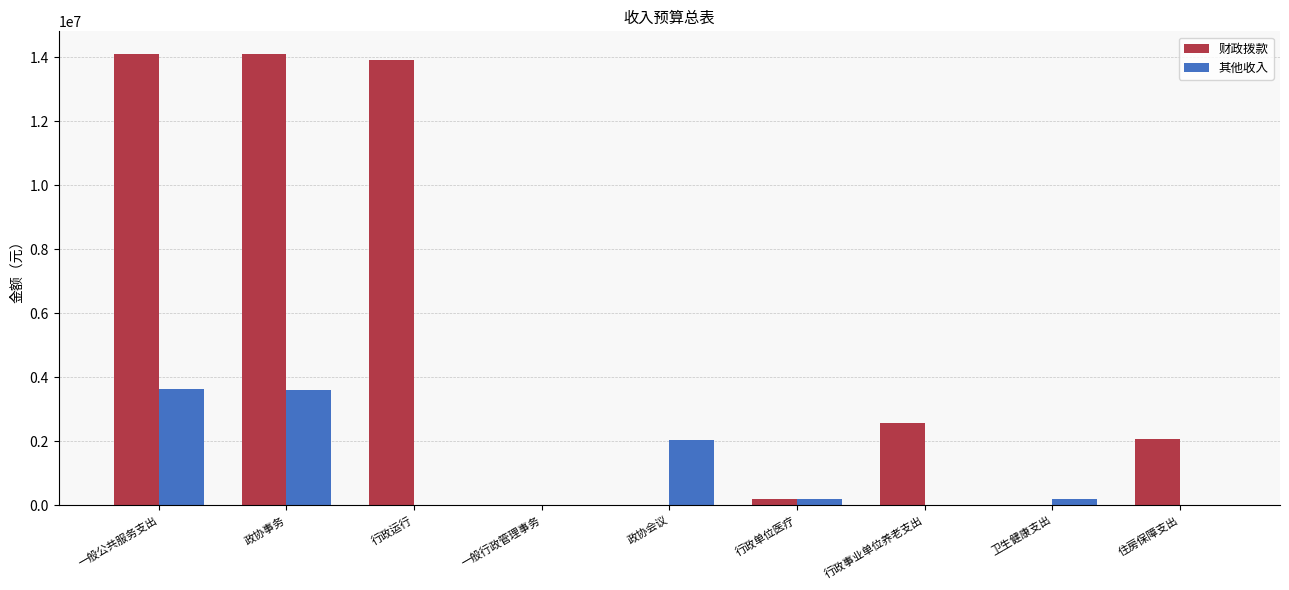

Is it true that 财政拨款 equals 2068008 at 住房保障支出?

True